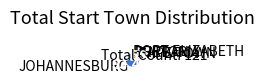

Do PRETORIA and CAPE TOWN together represent more than half of the pie?

No